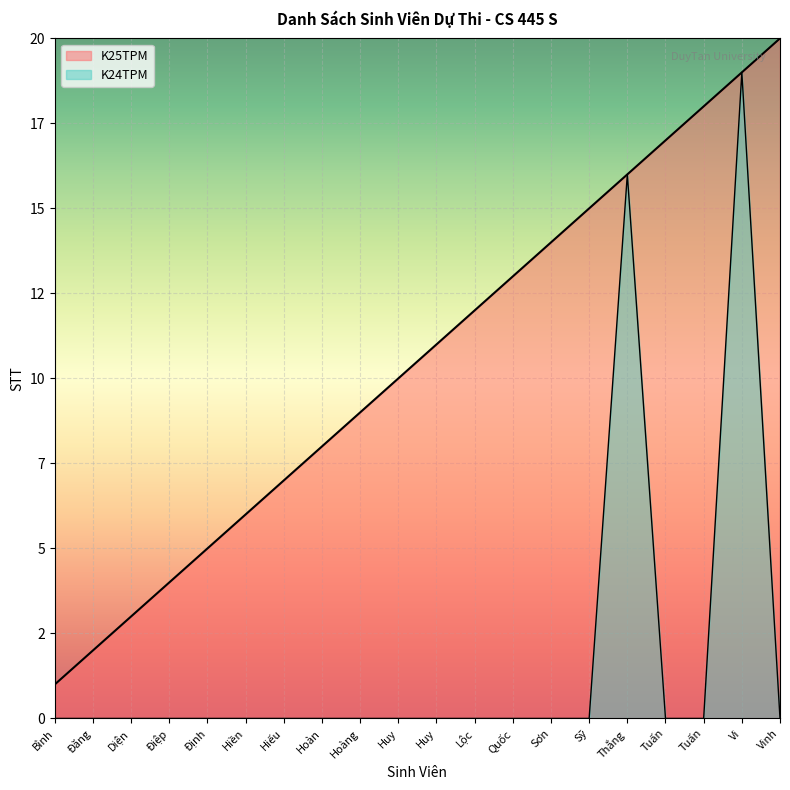

At which category does the chart reach its minimum across all series?

Bình